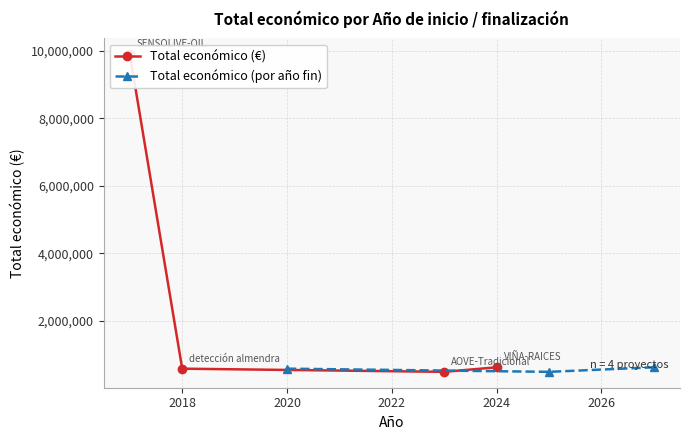

The chart shows a value of 250134 at 2023. True or false?

False